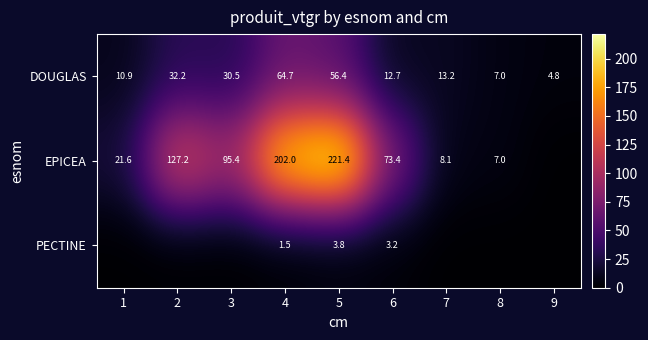

The value of EPICEA at 6 is 73.4. True or false?

True